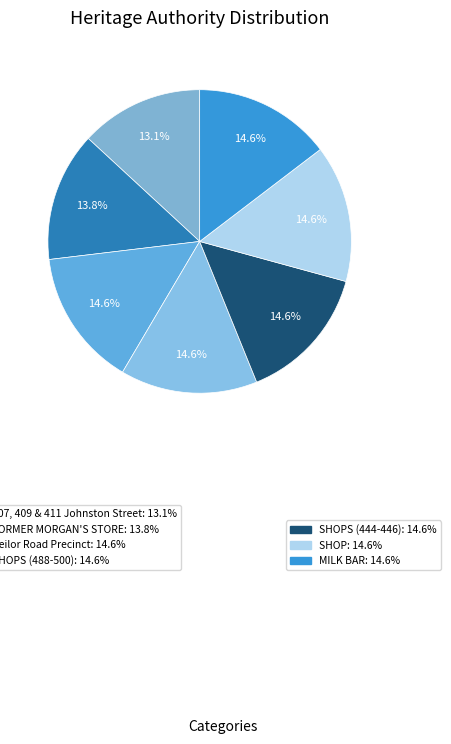

Rank the categories by value from highest to lowest.

MILK BAR, SHOP, SHOPS (444-446), SHOPS (488-500), Keilor Road Precinct, FORMER MORGAN'S STORE, 407, 409 & 411 Johnston Street